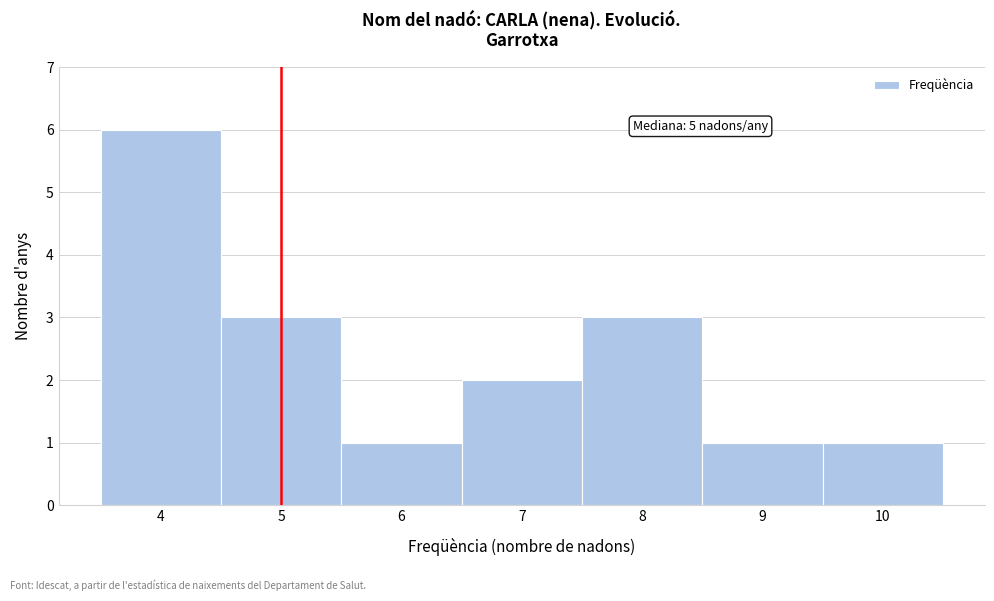

Which range on the x-axis has the tallest bar?

3.5 to 4.5